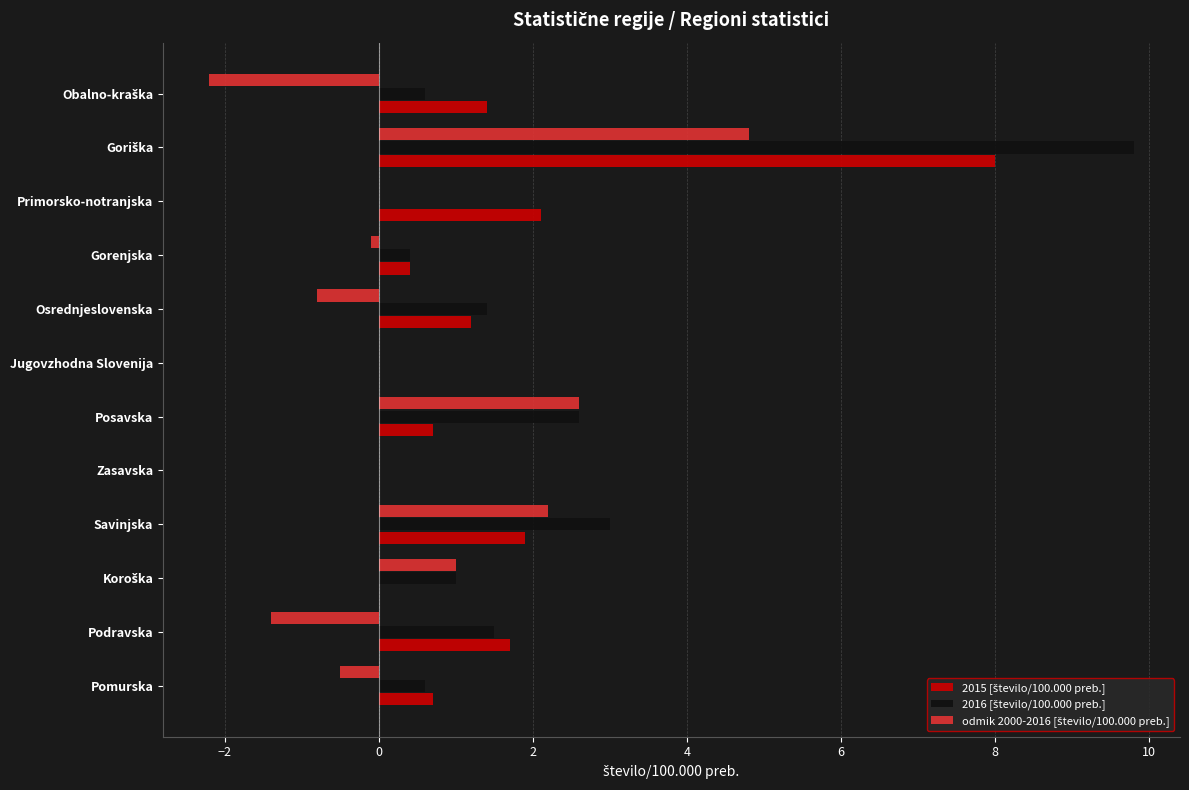

What is the maximum value shown in the chart?

9.8